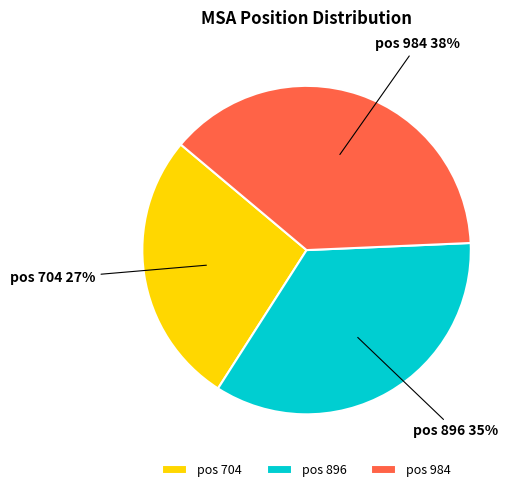

To the nearest percent, what is the difference between the pos 704 and pos 896 slice percentages?

8%